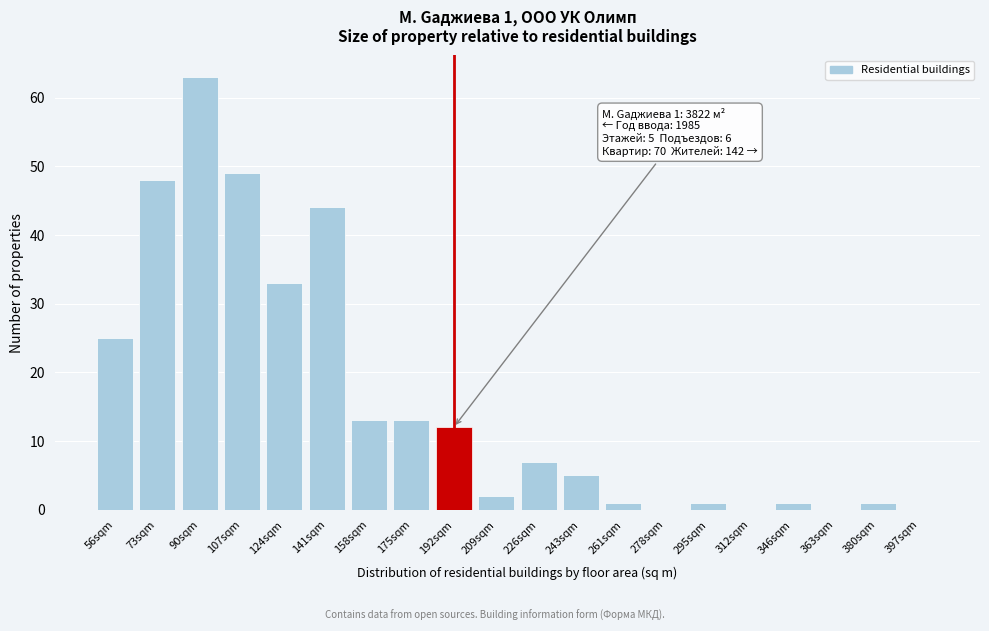

Reading right to left, list all the values displayed in this chart.

397sqm=0	380sqm=1	363sqm=0	346sqm=1	312sqm=0	295sqm=1	278sqm=0	261sqm=1	243sqm=5	226sqm=7	209sqm=2	192sqm=12	175sqm=13	158sqm=13	141sqm=44	124sqm=33	107sqm=49	90sqm=63	73sqm=48	56sqm=25